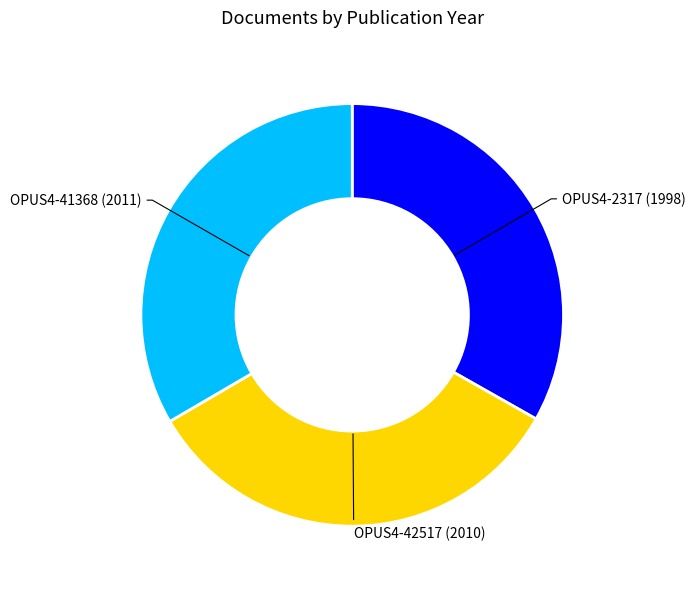

How many segments does this pie chart have?

3